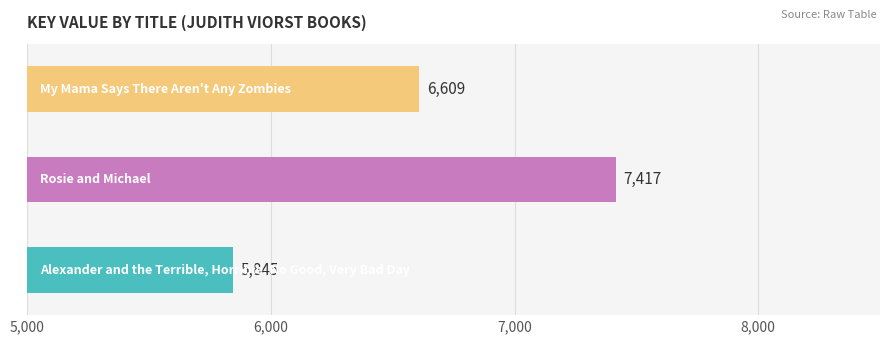

What is the minimum value shown in the chart?

5845